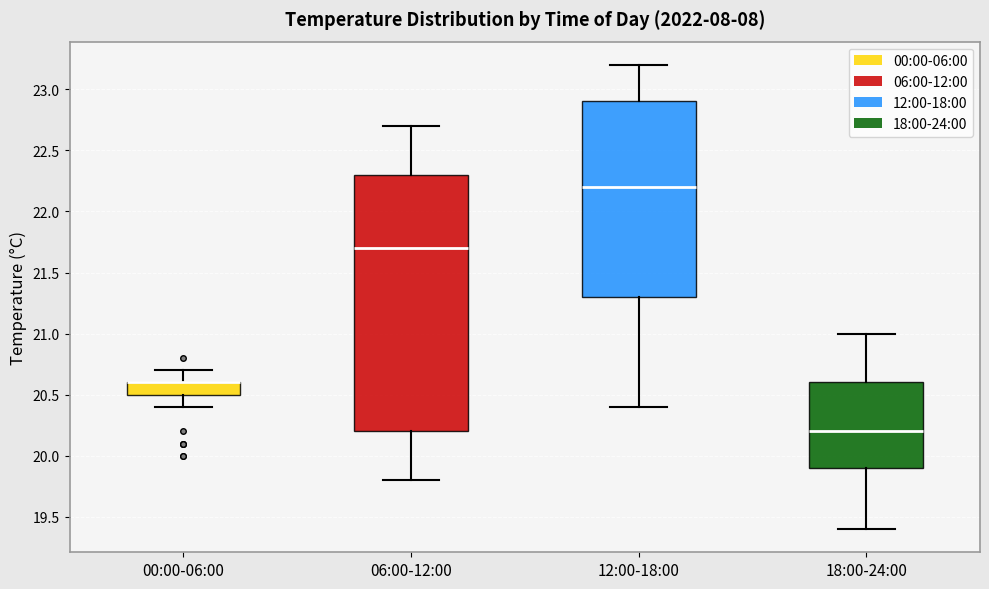

Reading left to right, read every box against the y-axis: the position of its median line, the range the box covers, and the ends of its whiskers. The values are not printed on the chart, so give them approximately, as read against the axis.

00:00-06:00: median 20.6 (drawn on the box's upper edge), box 20.5 to 20.6, whiskers 20.4 to 20.7
06:00-12:00: median 21.7, box 20.2 to 22.3, whiskers 19.8 to 22.7
12:00-18:00: median 22.2, box 21.3 to 22.9, whiskers 20.4 to 23.2
18:00-24:00: median 20.2, box 19.9 to 20.6, whiskers 19.4 to 21.0